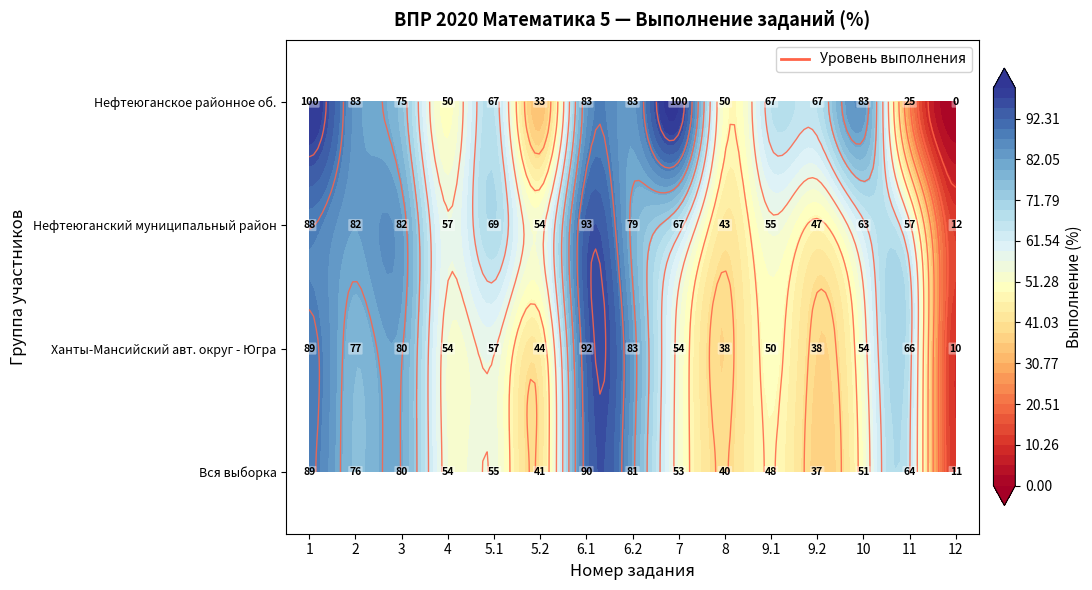

At 4, list the series in order from smallest to largest.

Нефтеюганское районное муниципальное об., Ханты-Мансийский авт. округ - Югра, Вся выборка, Нефтеюганский муниципальный район